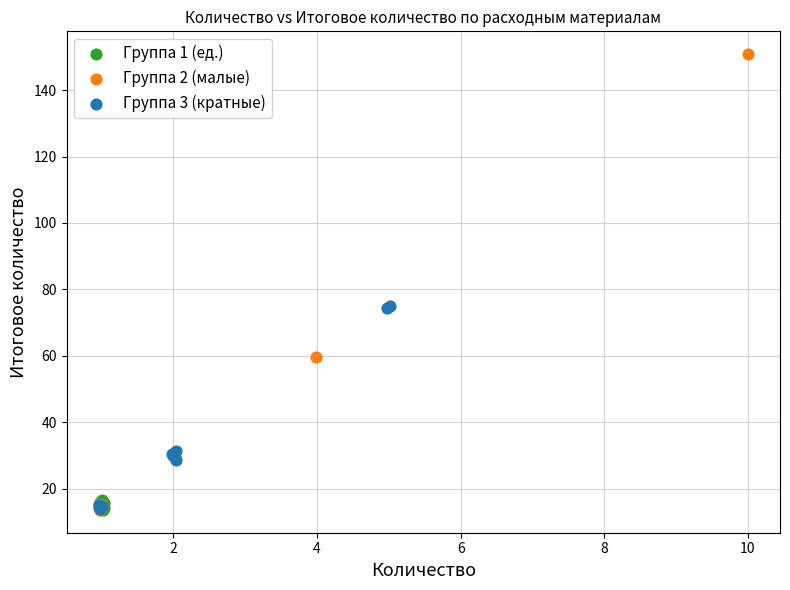

Which series reaches the maximum Y coordinate?

Группа 2 (малые)